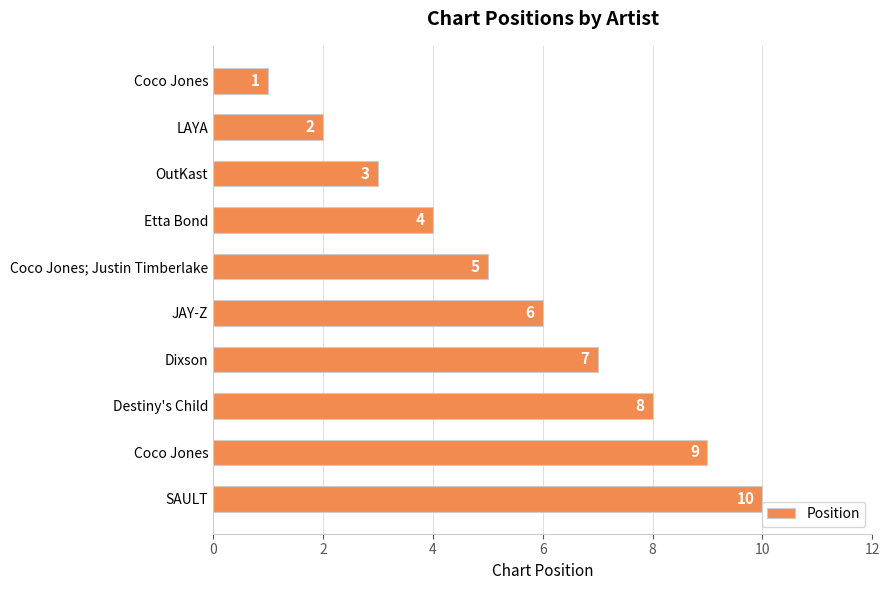

Count the number of categories in the chart.

10